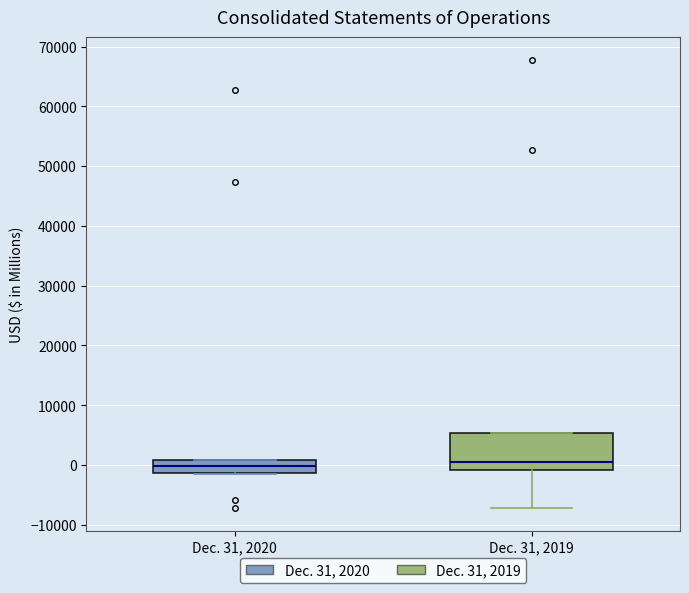

Which box is the tallest, from its lower edge to its upper edge?

Dec. 31, 2019